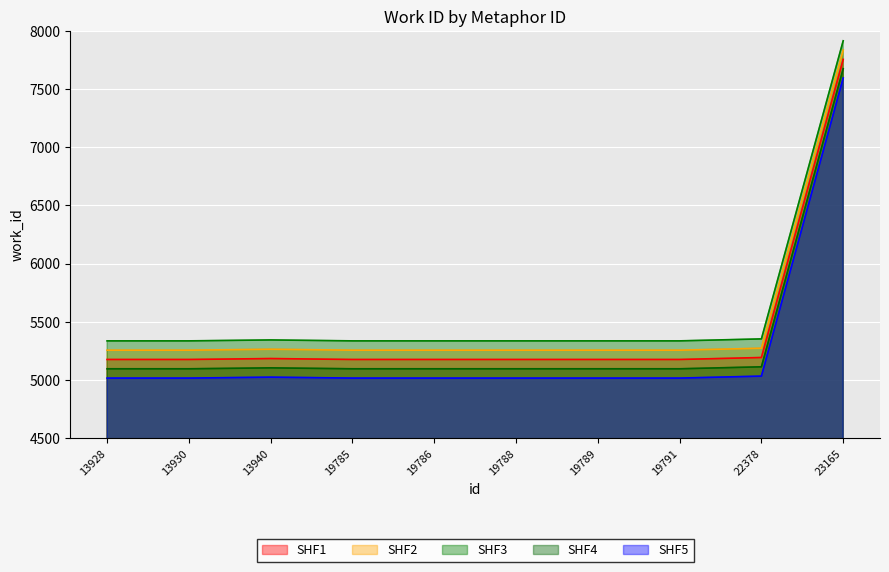

At which category does the chart reach its peak across all series?

23165